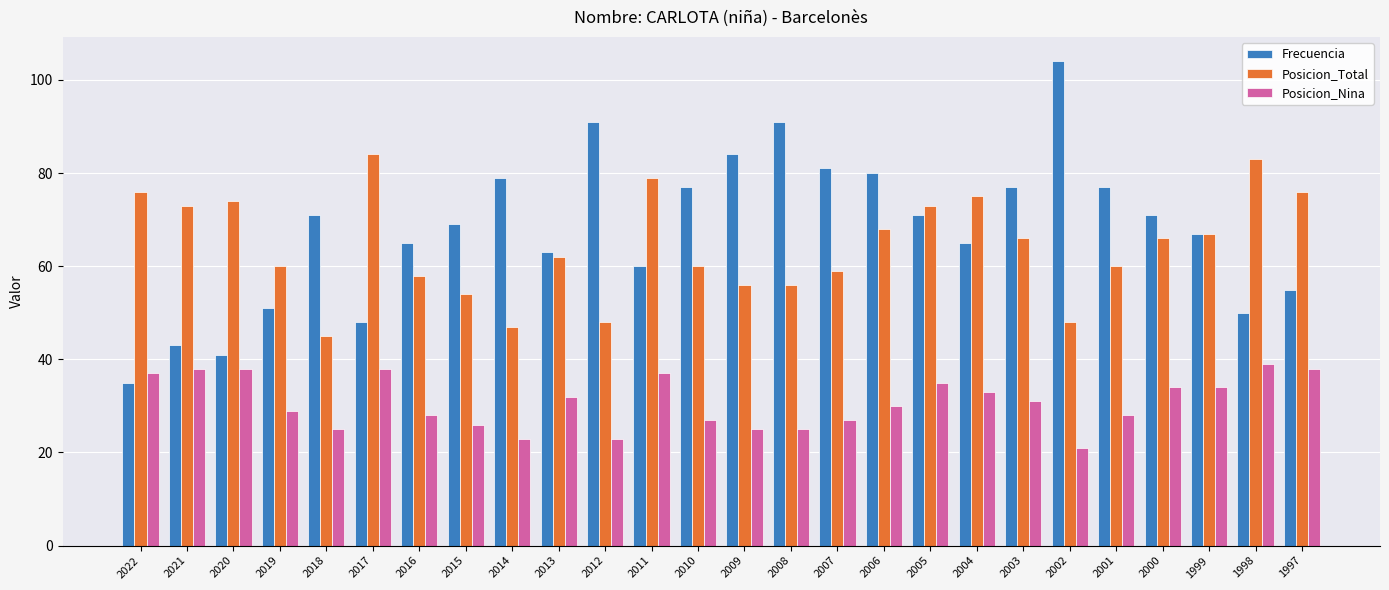

What is the difference between the highest and lowest values at 2009?

59